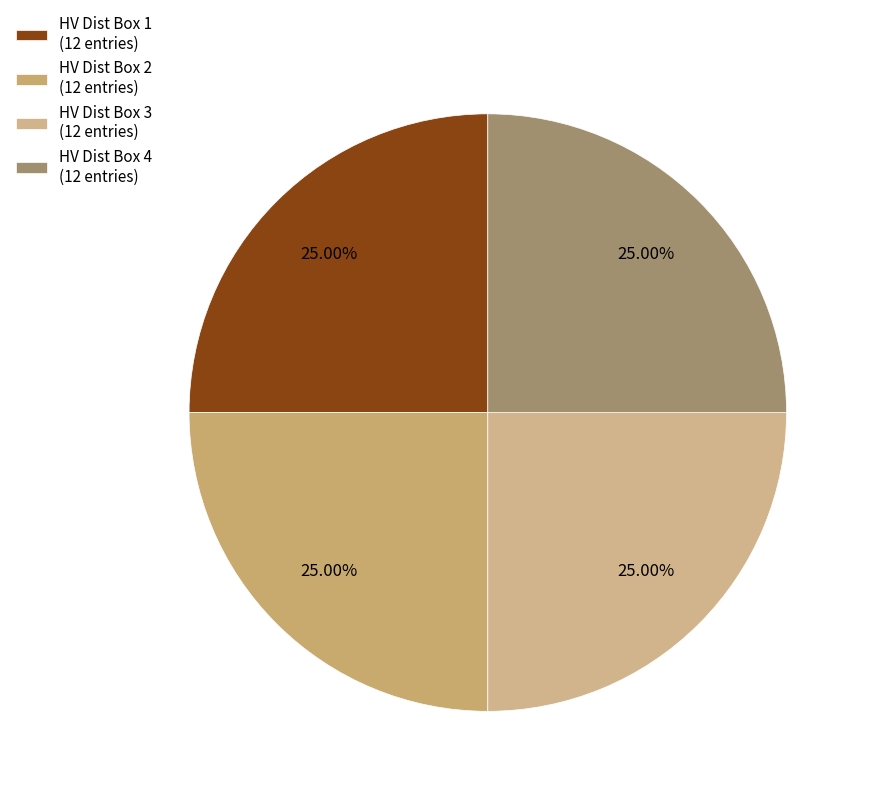

How many segments does this pie chart have?

4